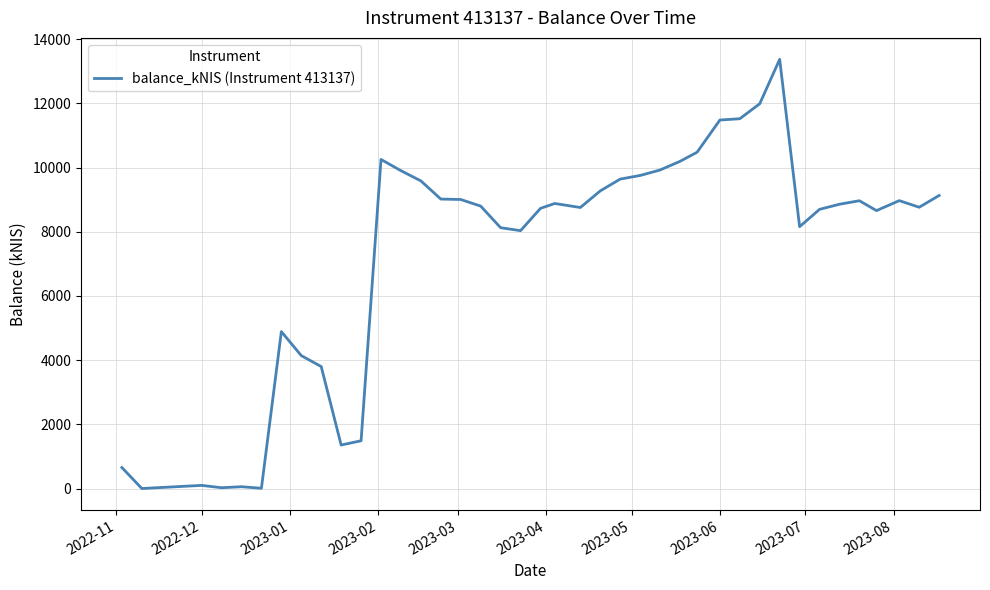

Count the number of data series in this chart.

1